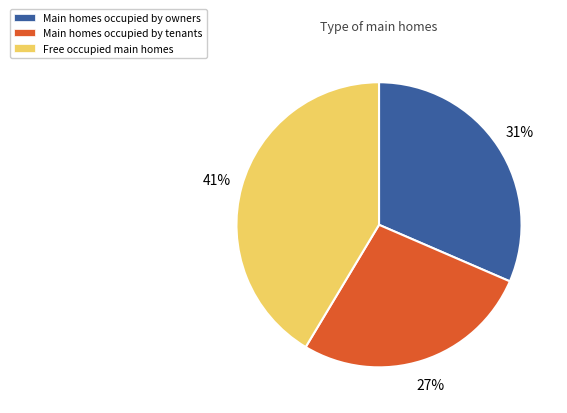

Does any single category account for the majority?

No